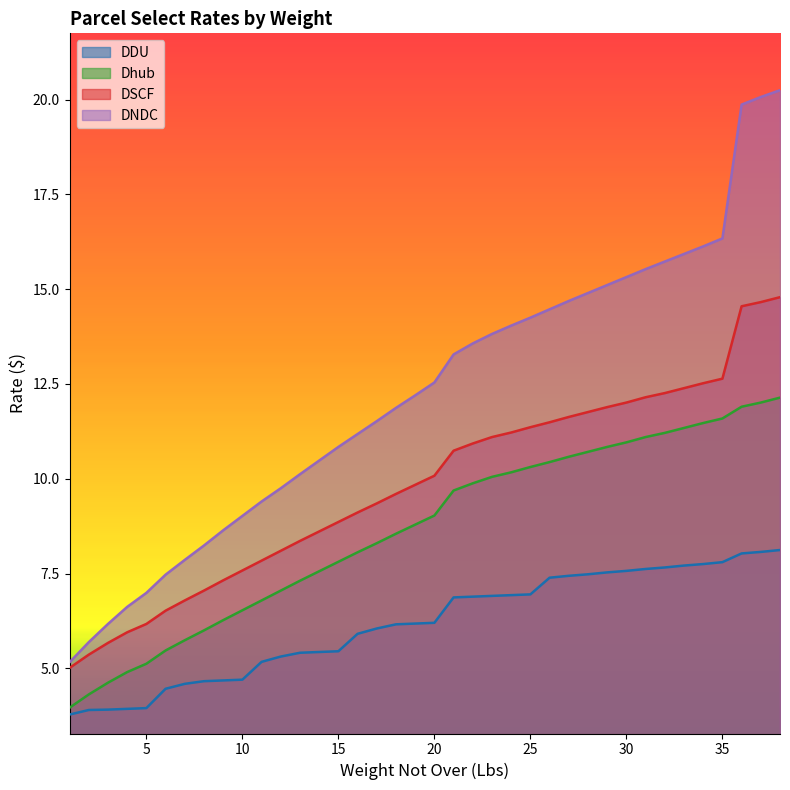

Reading left to right, extract all data points from this chart.

DDU: 1=3.8	2=3.9	3=3.9	4=3.9	5=4.0	6=4.5	7=4.6	8=4.7	9=4.7	10=4.7	11=5.2	12=5.3	13=5.4	14=5.4	15=5.5	16=5.9	17=6.0	18=6.2	19=6.2	20=6.2	21=6.9	22=6.9	23=6.9	24=6.9	25=7.0	26=7.4	27=7.4	28=7.5	29=7.5	30=7.6	31=7.6	32=7.7	33=7.7	34=7.8	35=7.8	36=8.0	37=8.1	38=8.1
Dhub: 1=4.0	2=4.3	3=4.6	4=4.9	5=5.1	6=5.5	7=5.7	8=6.0	9=6.3	10=6.5	11=6.8	12=7.0	13=7.3	14=7.6	15=7.8	16=8.1	17=8.3	18=8.6	19=8.8	20=9.0	21=9.7	22=9.9	23=10.1	24=10.2	25=10.3	26=10.4	27=10.6	28=10.7	29=10.8	30=11.0	31=11.1	32=11.2	33=11.3	34=11.5	35=11.6	36=11.9	37=12.0	38=12.1
DSCF: 1=5.0	2=5.4	3=5.7	4=6.0	5=6.2	6=6.5	7=6.8	8=7.0	9=7.3	10=7.6	11=7.8	12=8.1	13=8.4	14=8.6	15=8.9	16=9.1	17=9.3	18=9.6	19=9.8	20=10.1	21=10.7	22=10.9	23=11.1	24=11.2	25=11.4	26=11.5	27=11.6	28=11.8	29=11.9	30=12.0	31=12.2	32=12.3	33=12.4	34=12.5	35=12.6	36=14.6	37=14.7	38=14.8
DNDC: 1=5.2	2=5.7	3=6.2	4=6.6	5=7.0	6=7.5	7=7.9	8=8.2	9=8.6	10=9.0	11=9.4	12=9.8	13=10.1	14=10.5	15=10.8	16=11.2	17=11.5	18=11.9	19=12.2	20=12.5	21=13.3	22=13.6	23=13.8	24=14.0	25=14.2	26=14.5	27=14.7	28=14.9	29=15.1	30=15.3	31=15.5	32=15.7	33=15.9	34=16.1	35=16.3	36=19.9	37=20.1	38=20.2